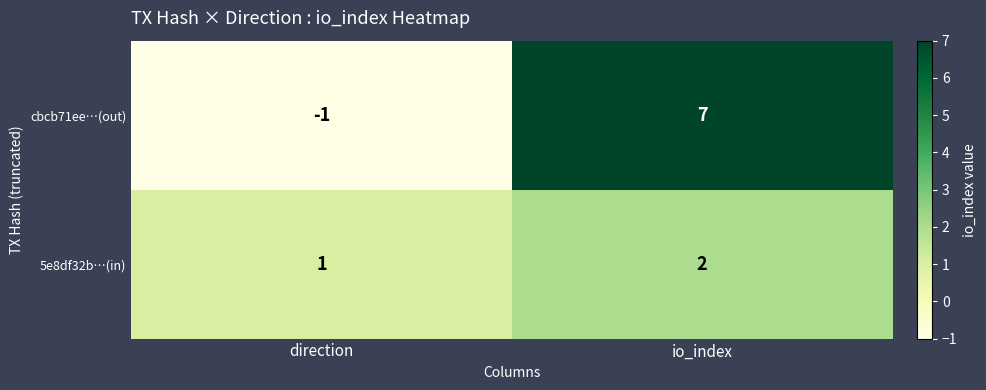

List the series in order of their overall mean, highest first.

cbcb71ee…(out), 5e8df32b…(in)